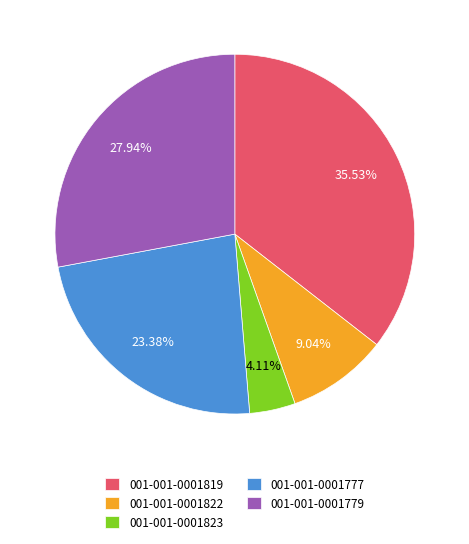

To the nearest percent, what is the difference between the 001-001-0001819 and 001-001-0001823 slice percentages?

31%